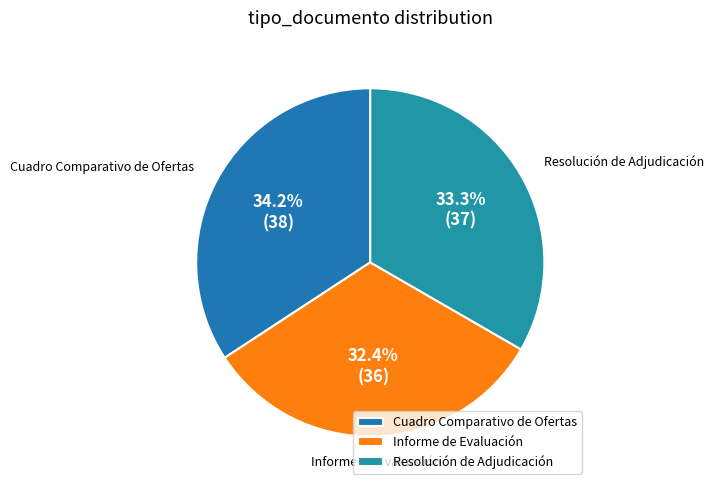

The Informe de Evaluación slice represents 25% of the pie. True or false?

False